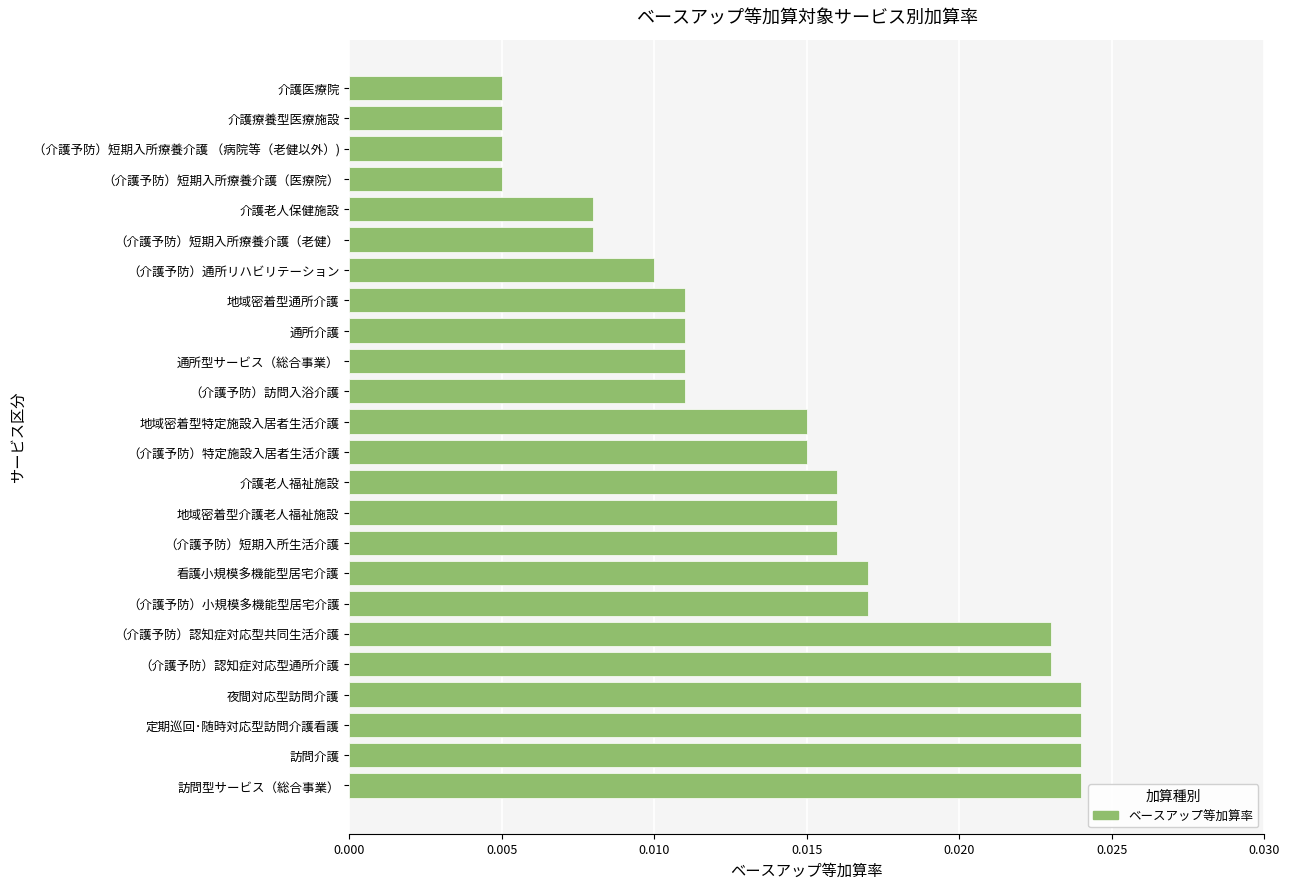

How many bars are there in total?

24